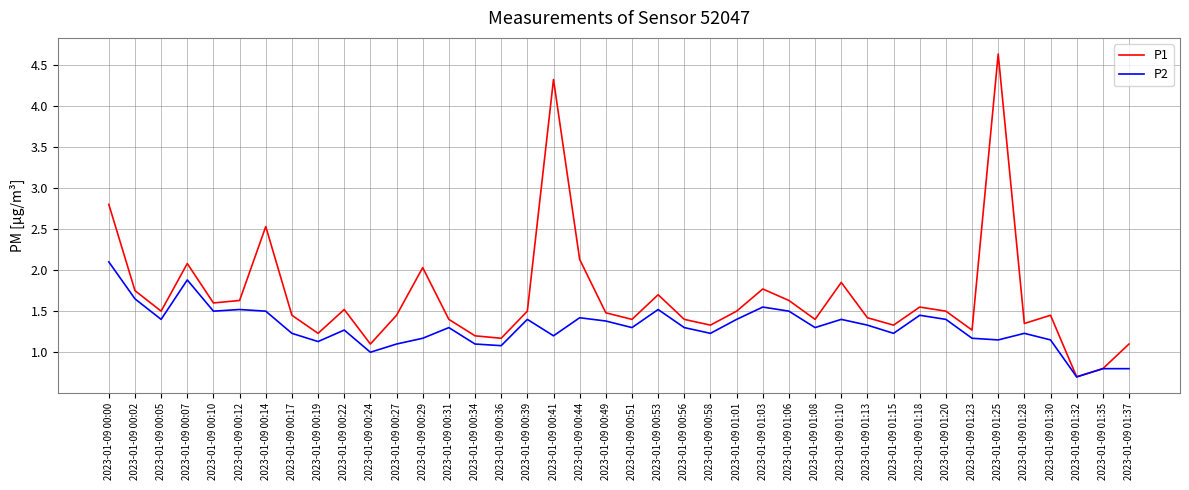

List the series in order of their peak value, lowest first.

P2, P1